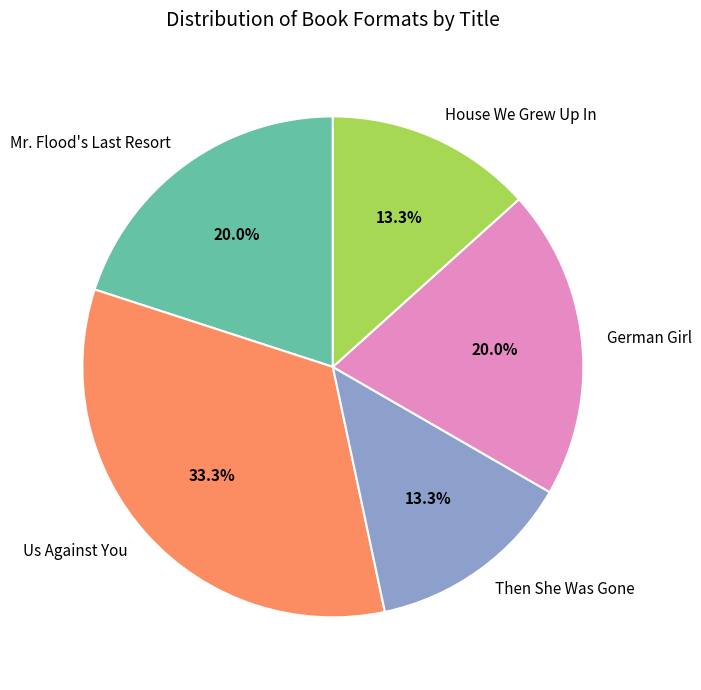

To the nearest percent, what portion does House We Grew Up In represent?

13%